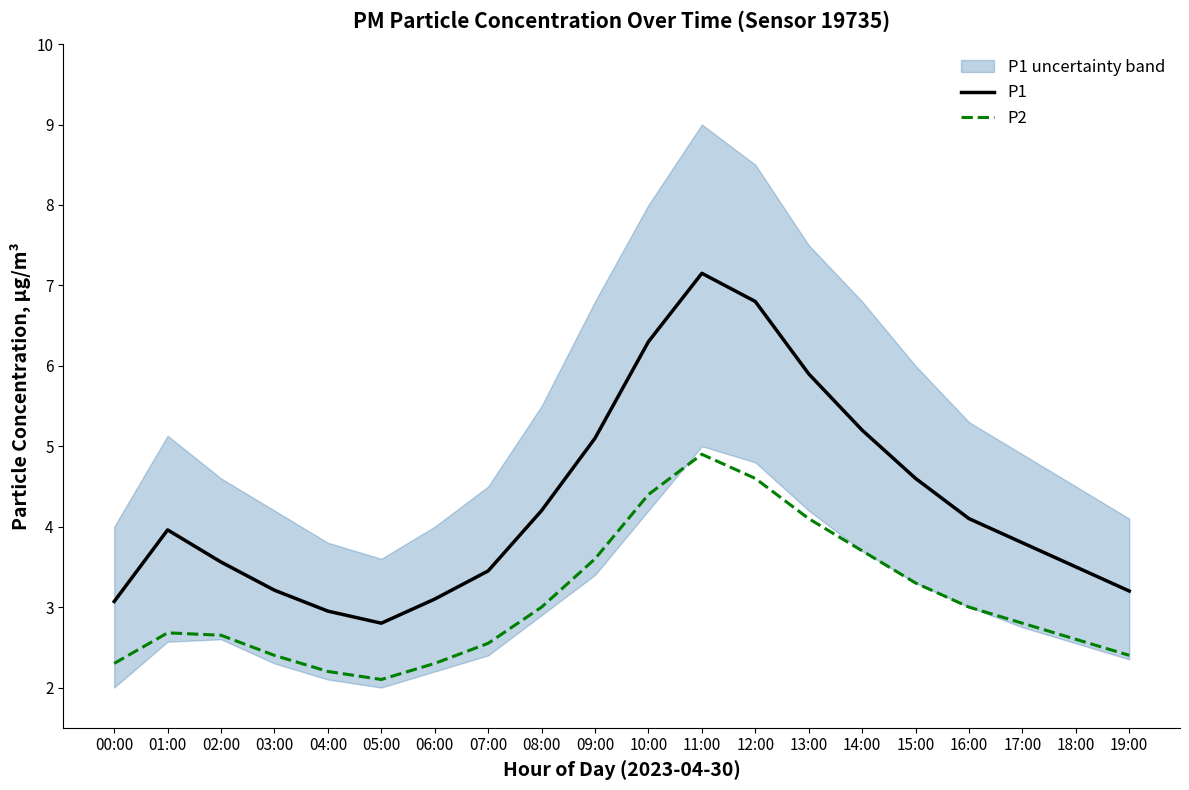

What is the value of the P1 point at the 19th from the left?

3.5